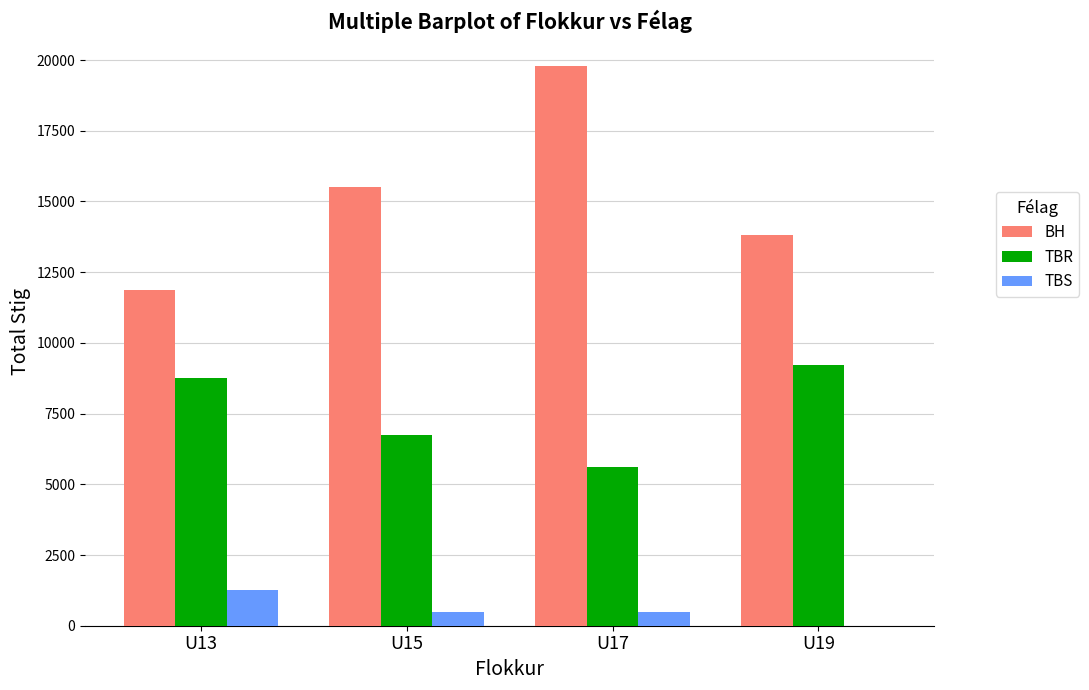

Reading left to right, transcribe all the data shown in this chart.

BH: 11875	15500	19800	13800
TBR: 8750	6750	5600	9200
TBS: 1250	500	500	0